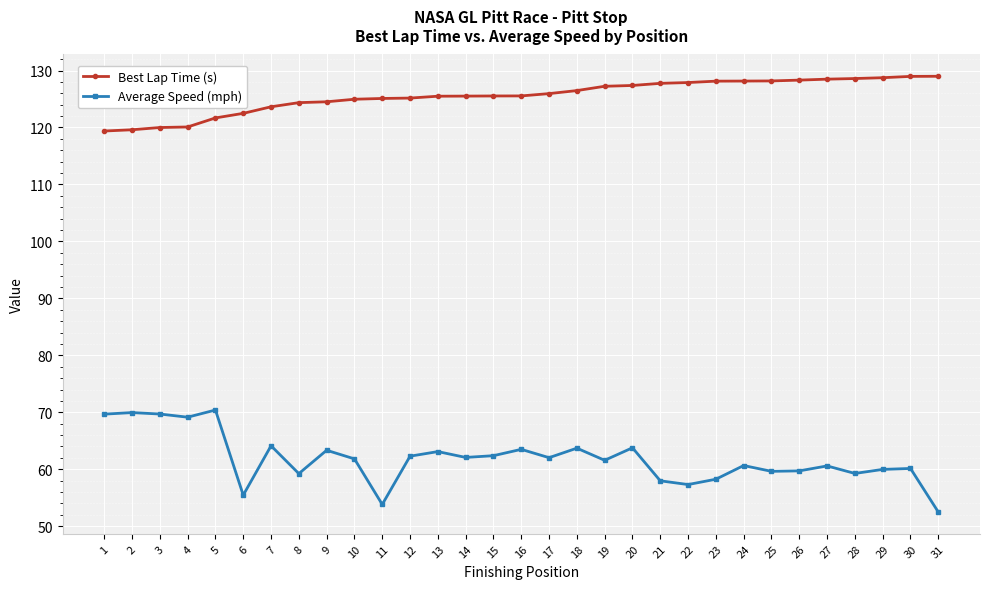

What is the minimum value shown in the chart?

52.5